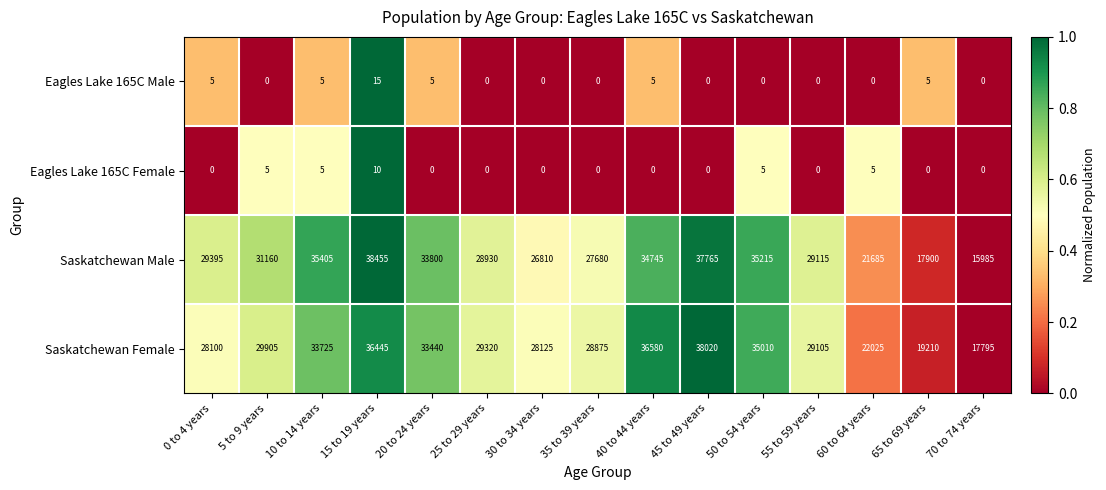

Which series has the largest total across all categories?

Saskatchewan Female